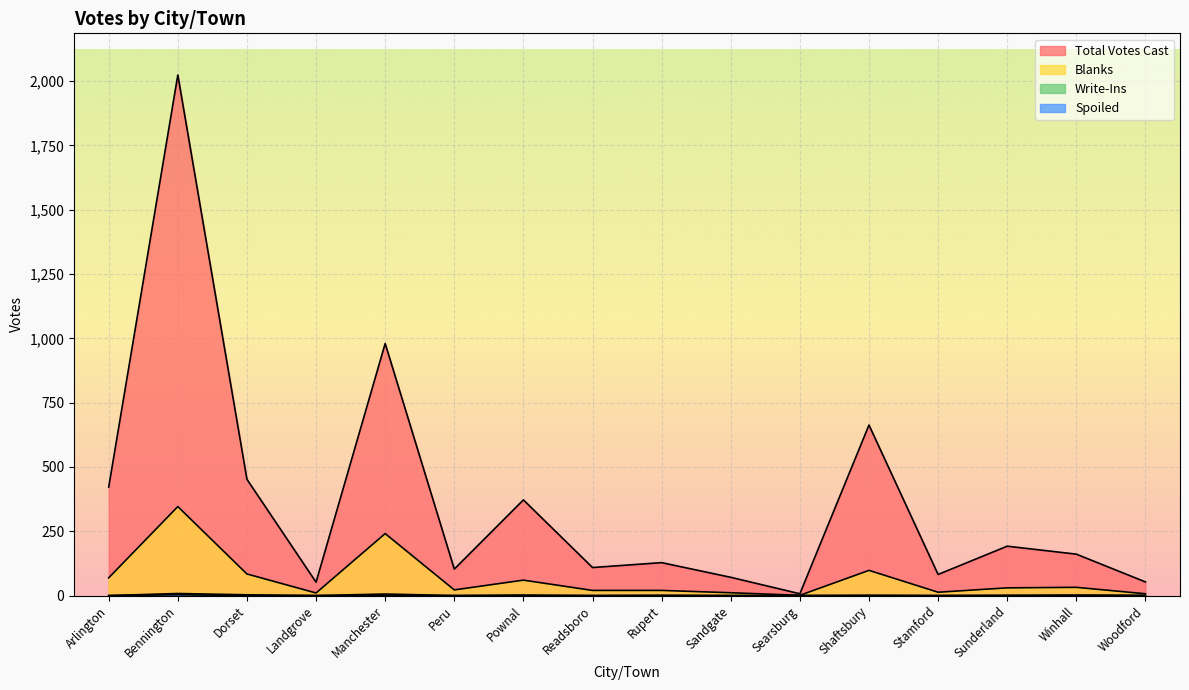

Reading left to right, transcribe all the data shown in this chart.

Total Votes Cast: 422	2024	452	52	980	103	372	109	128	71	7	663	82	192	161	53
Blanks: 69	346	84	10	241	22	60	20	20	11	1	98	13	30	32	7
Write-Ins: 0	8	3	0	6	0	2	0	1	0	0	1	0	1	2	1
Spoiled: 0	3	0	0	0	0	0	0	0	0	0	0	0	0	0	0